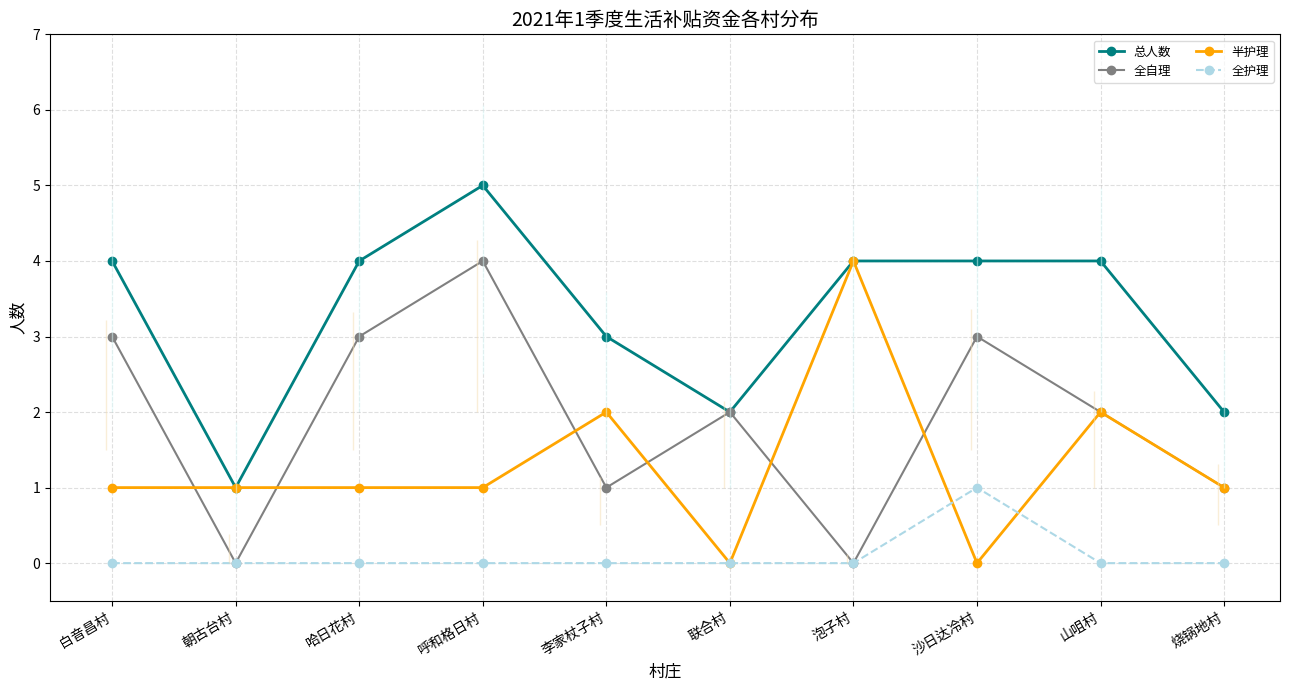

At which label does 全自理 first exceed 2?

白音昌村